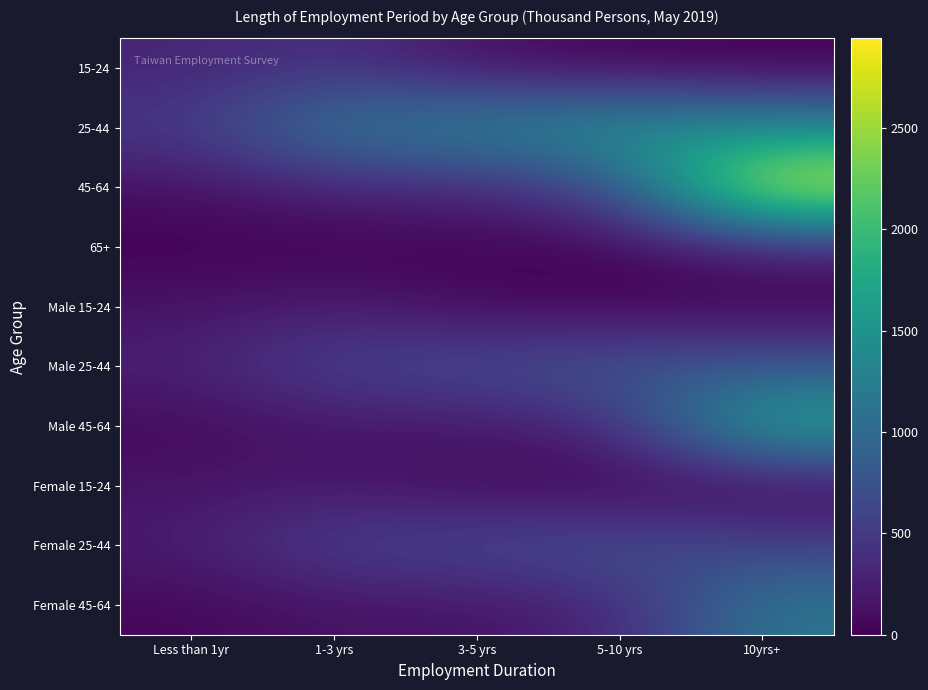

Reading left to right, transcribe all the data shown in this chart.

15-24: Less than 1yr=296	1-3 yrs=432	3-5 yrs=118	5-10 yrs=20	10yrs+=0
25-44: Less than 1yr=496	1-3 yrs=1197	3-5 yrs=1337	5-10 yrs=1569	10yrs+=1380
45-64: Less than 1yr=120	1-3 yrs=299	3-5 yrs=317	5-10 yrs=673	10yrs+=2941
65+: Less than 1yr=6	1-3 yrs=6	3-5 yrs=14	5-10 yrs=21	10yrs+=241
Male 15-24: Less than 1yr=145	1-3 yrs=236	3-5 yrs=65	5-10 yrs=15	10yrs+=0
Male 25-44: Less than 1yr=267	1-3 yrs=617	3-5 yrs=682	5-10 yrs=819	10yrs+=795
Male 45-64: Less than 1yr=64	1-3 yrs=156	3-5 yrs=174	5-10 yrs=361	10yrs+=1782
Female 15-24: Less than 1yr=151	1-3 yrs=197	3-5 yrs=53	5-10 yrs=5	10yrs+=0
Female 25-44: Less than 1yr=229	1-3 yrs=580	3-5 yrs=655	5-10 yrs=750	10yrs+=585
Female 45-64: Less than 1yr=56	1-3 yrs=143	3-5 yrs=143	5-10 yrs=312	10yrs+=1159